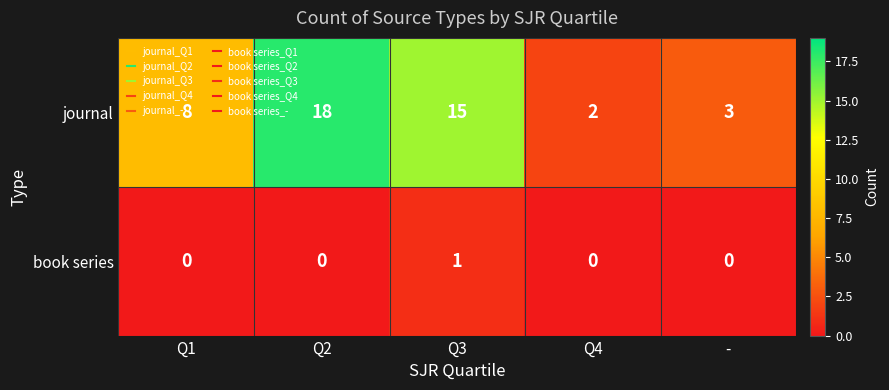

What is the maximum value for journal?

18